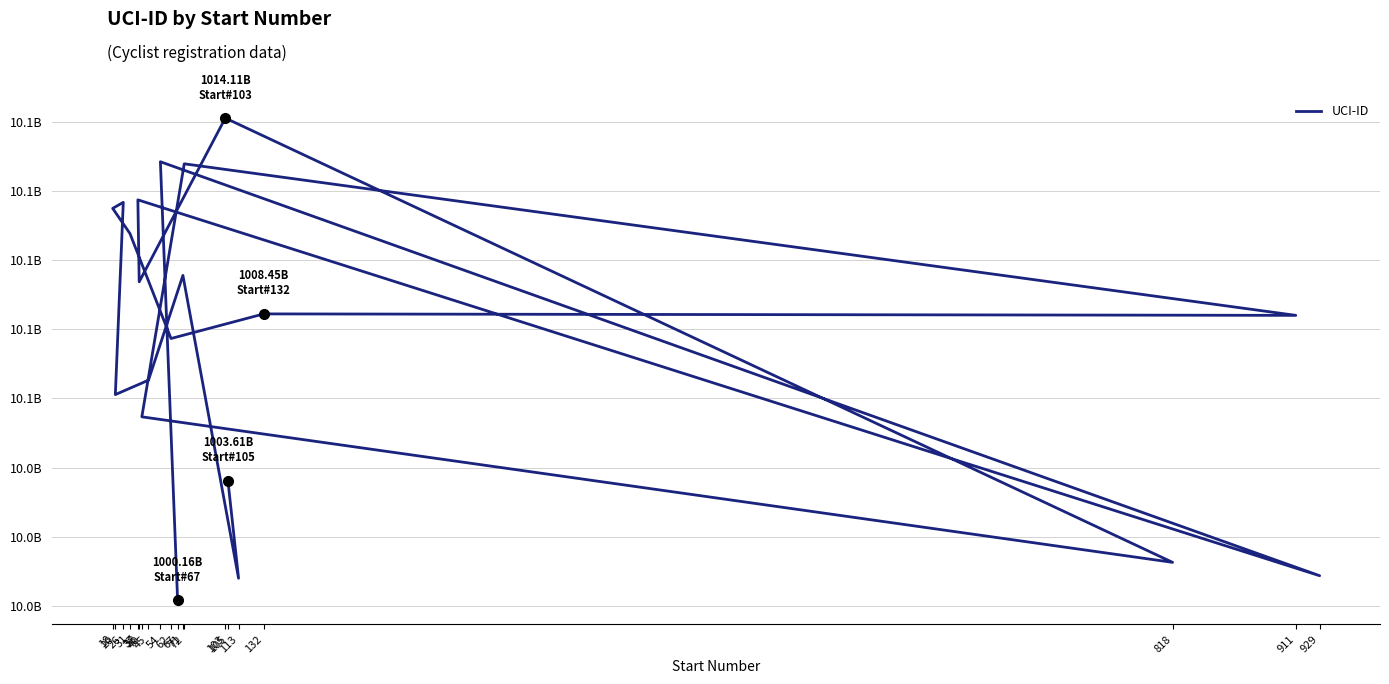

List the labels in order of value, smallest first.

67, 113, 929, 818, 105, 40, 20, 45, 62, 911, 132, 38, 71, 31, 18, 26, 37, 72, 54, 103